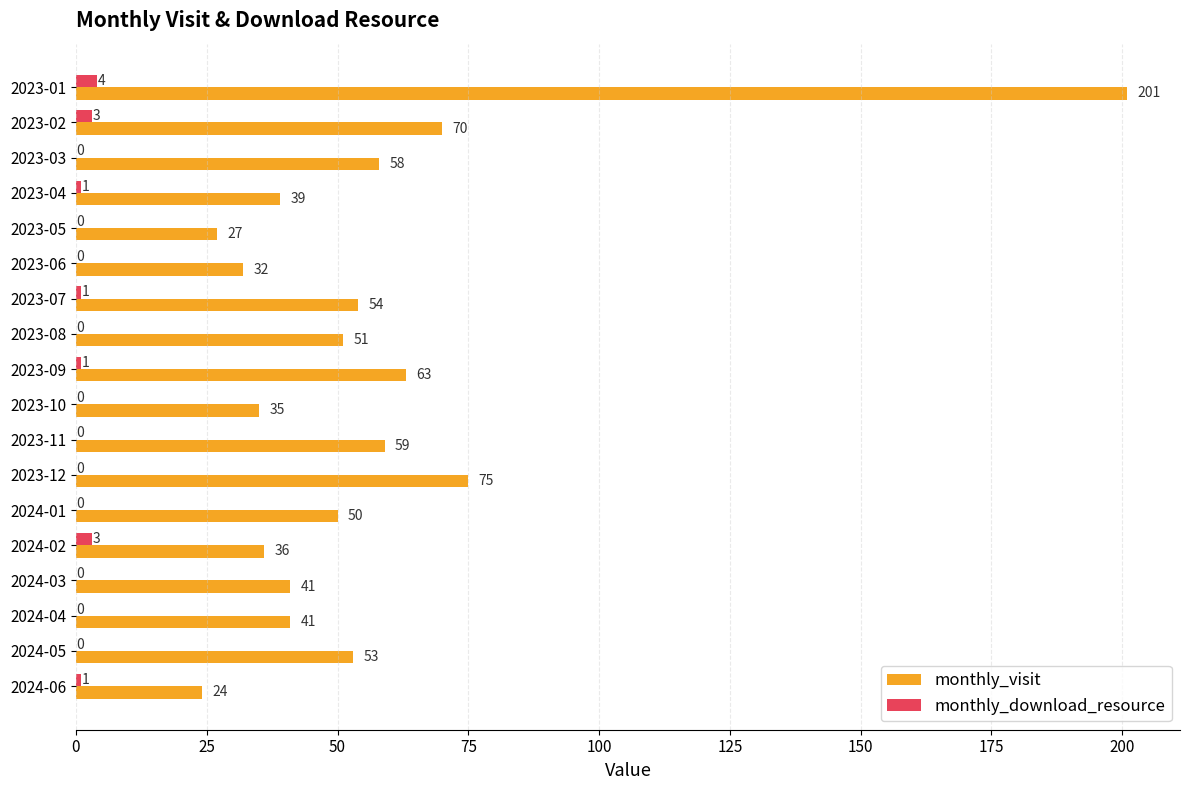

What is the maximum value shown in the chart?

201